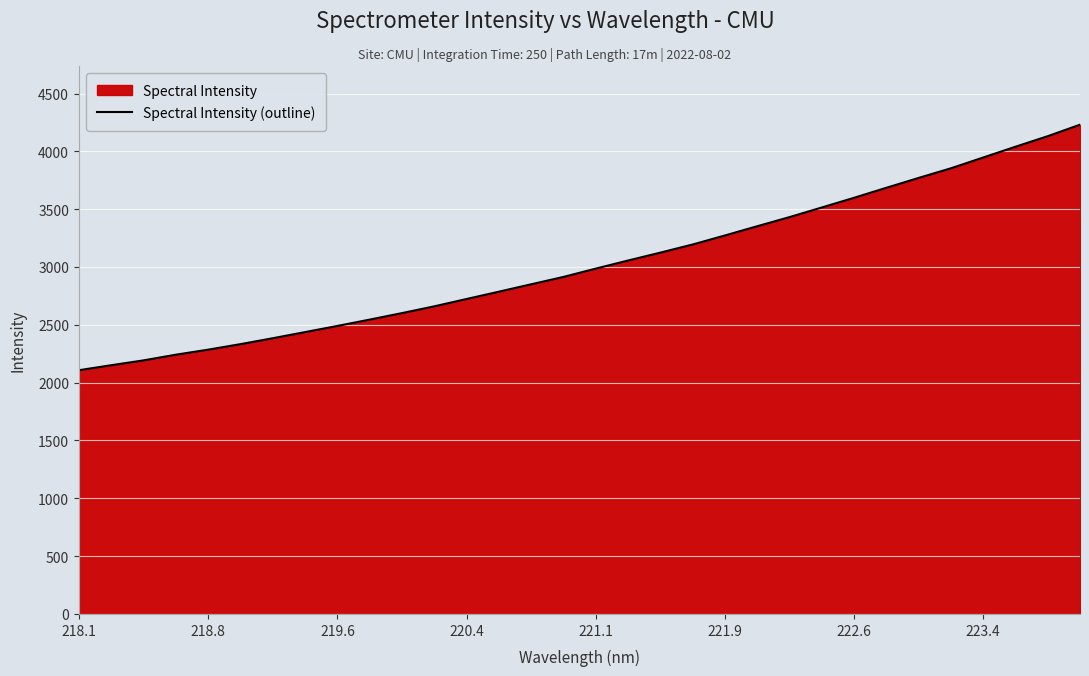

How many distinct data groups are displayed?

1